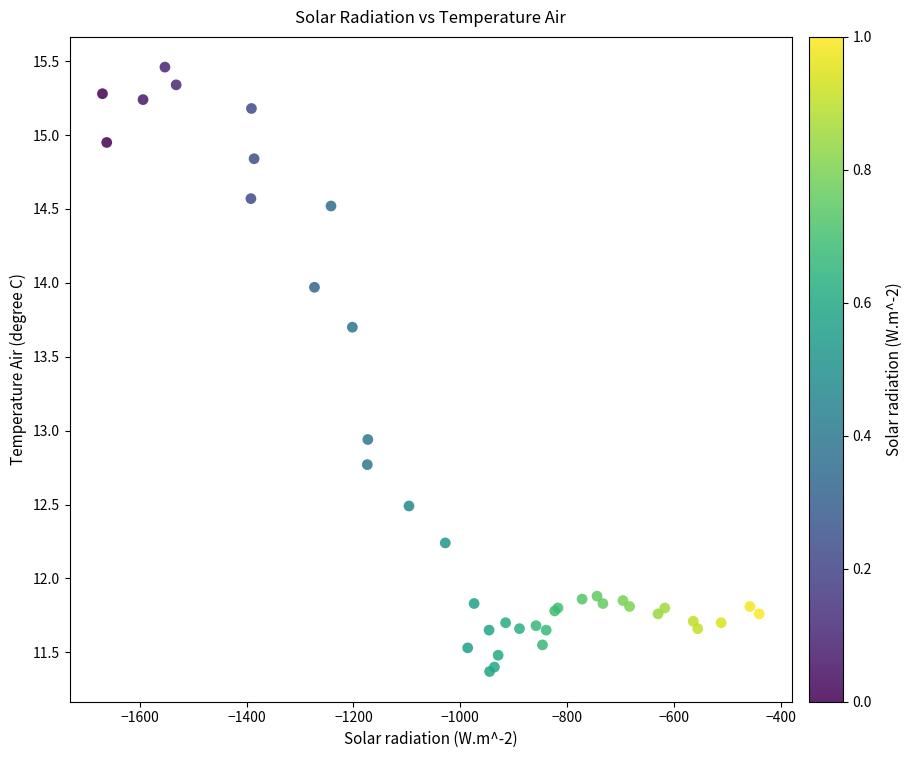

What Y value in the scatter plot is closest to 13?

12.9